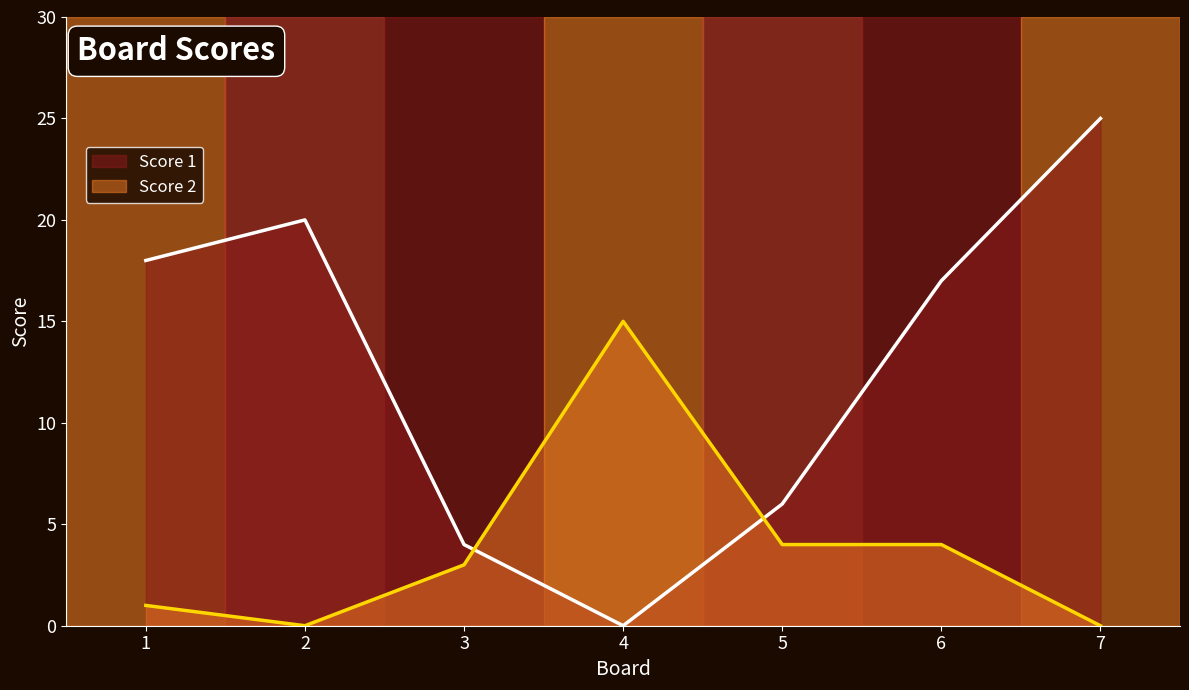

Is the value of Score 1 at 7 greater than the value of Score 2 at 1?

Yes